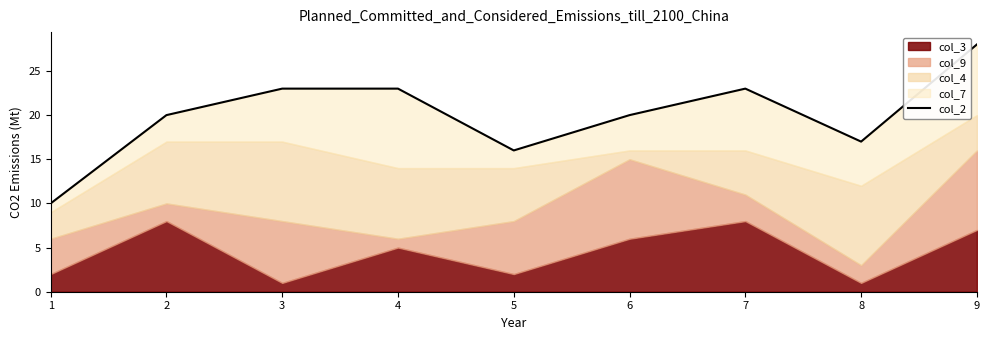

At which label is the value closest to 19?

2